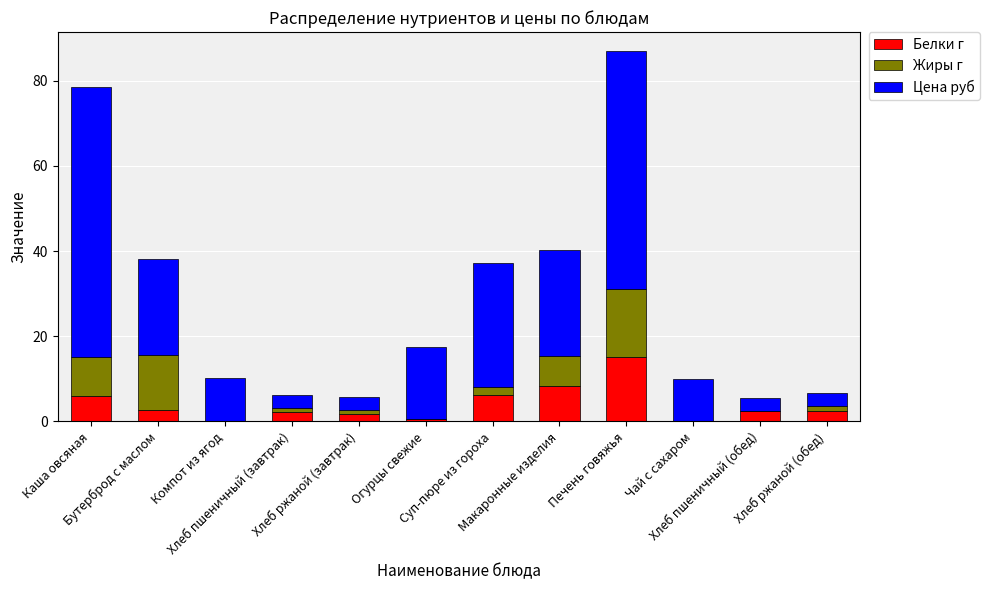

What is the highest value of the Белки г series?

15.1